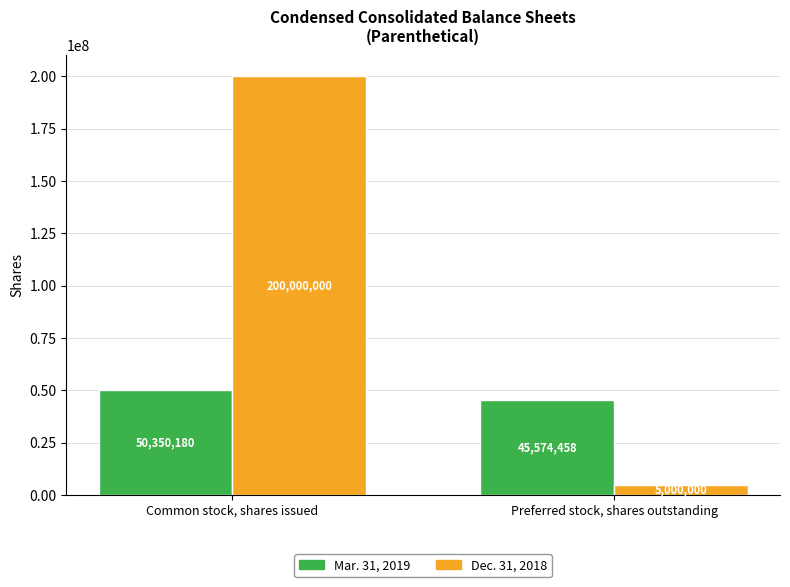

What are all the series names shown in the legend?

Mar. 31, 2019, Dec. 31, 2018